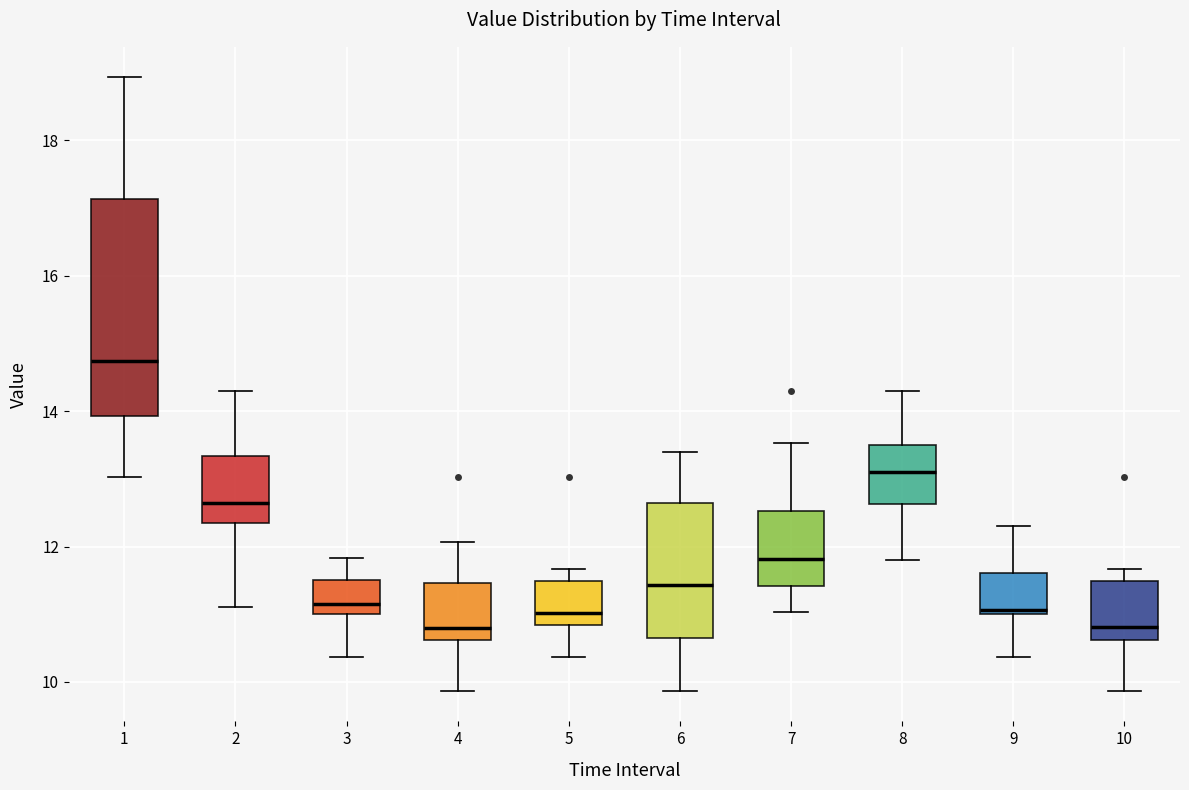

Where does the median line of the box at x = 5 sit on the y-axis? The values are not printed on the chart, so give them approximately, as read against the axis.

11.0